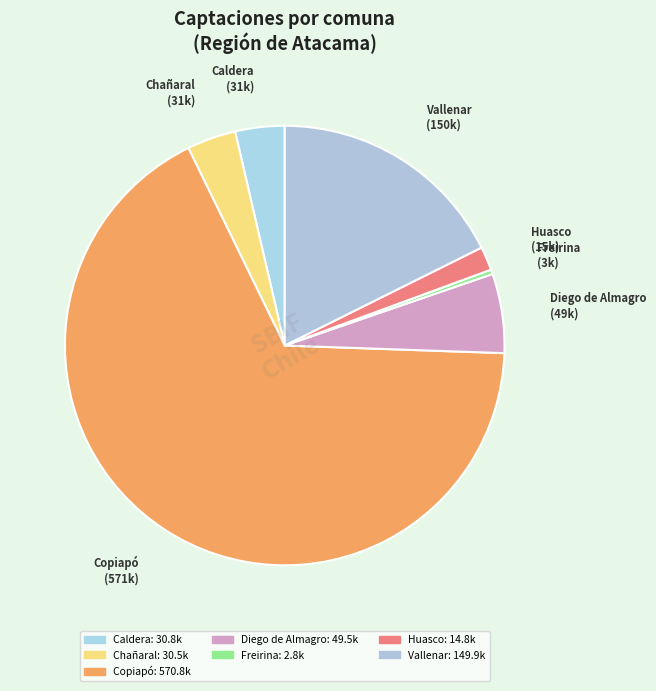

Which has a higher value, Diego de Almagro or Vallenar?

Vallenar